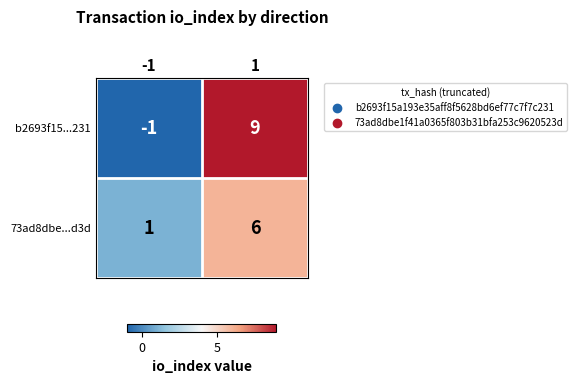

How many values in b2693f15...231 are below zero?

1